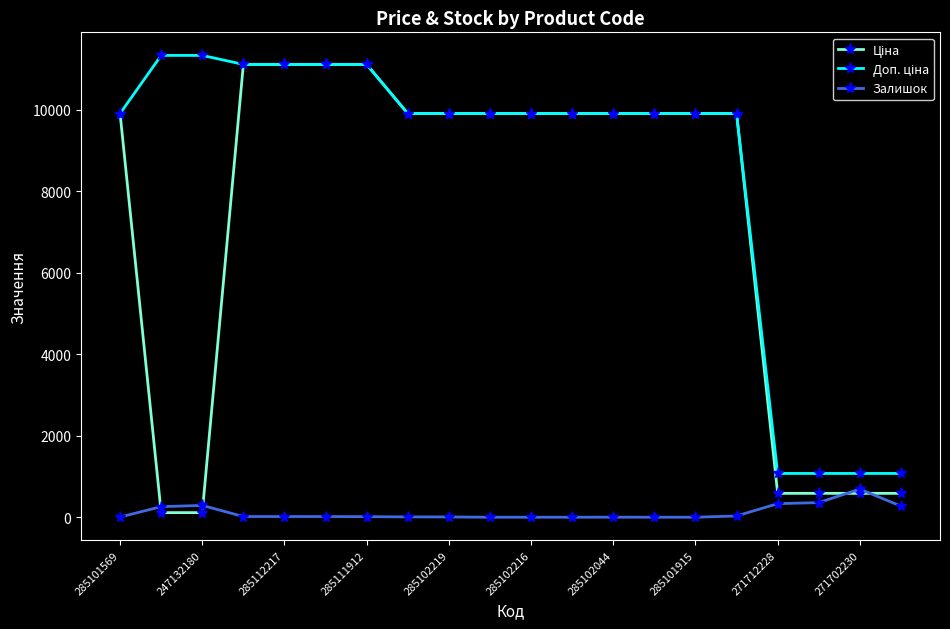

What is the greatest value displayed?

11334.0